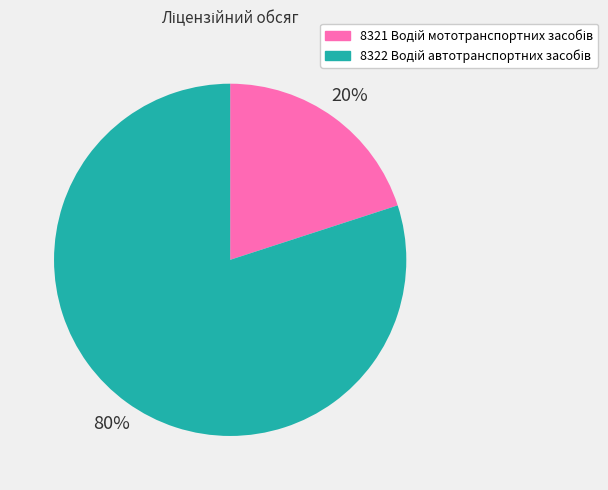

Count the number of slices in the pie.

2